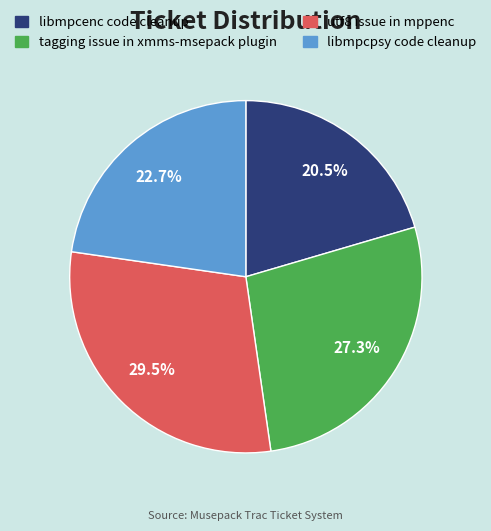

To the nearest percent, what is the combined percentage of tagging issue in xmms-msepack plugin and libmpcpsy code cleanup?

50%